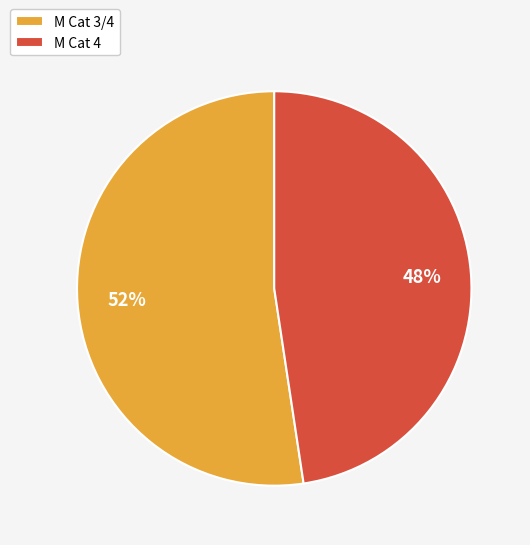

What percentage is the M Cat 4 slice, to the nearest percent?

48%